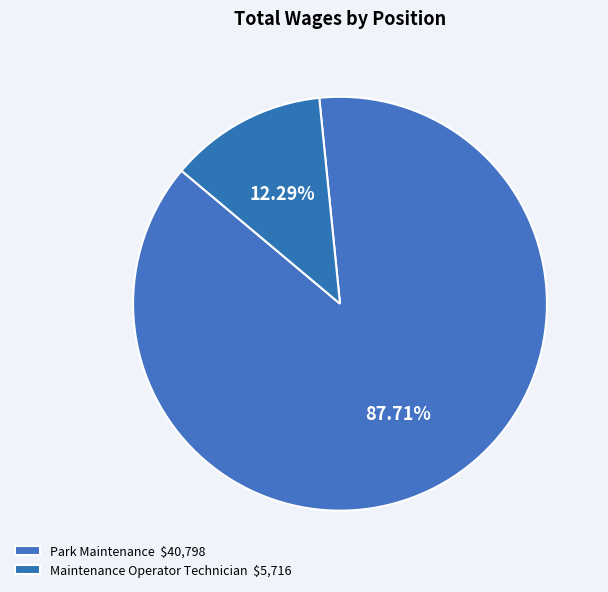

Count the number of slices in the pie.

2